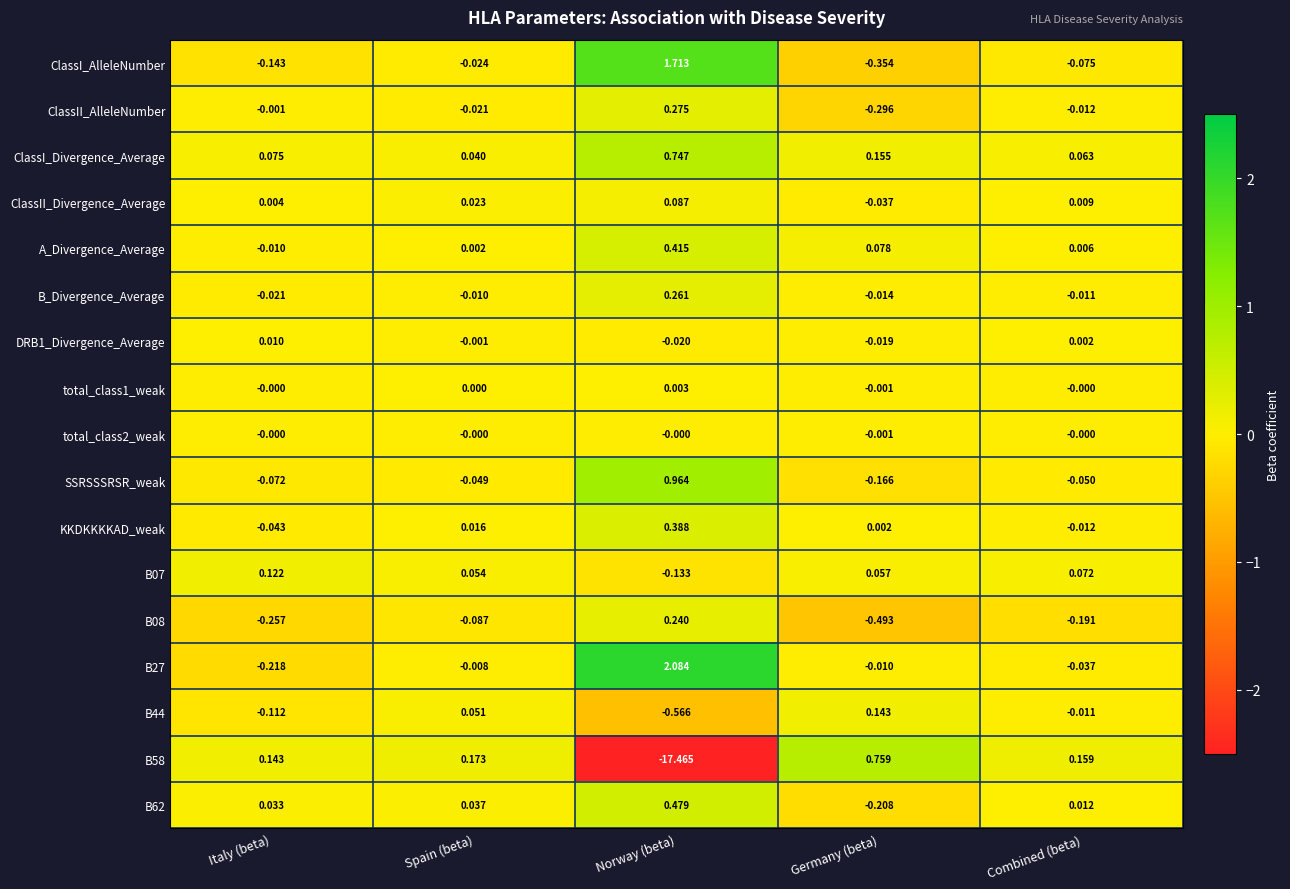

What is the smallest value displayed?

-17.5